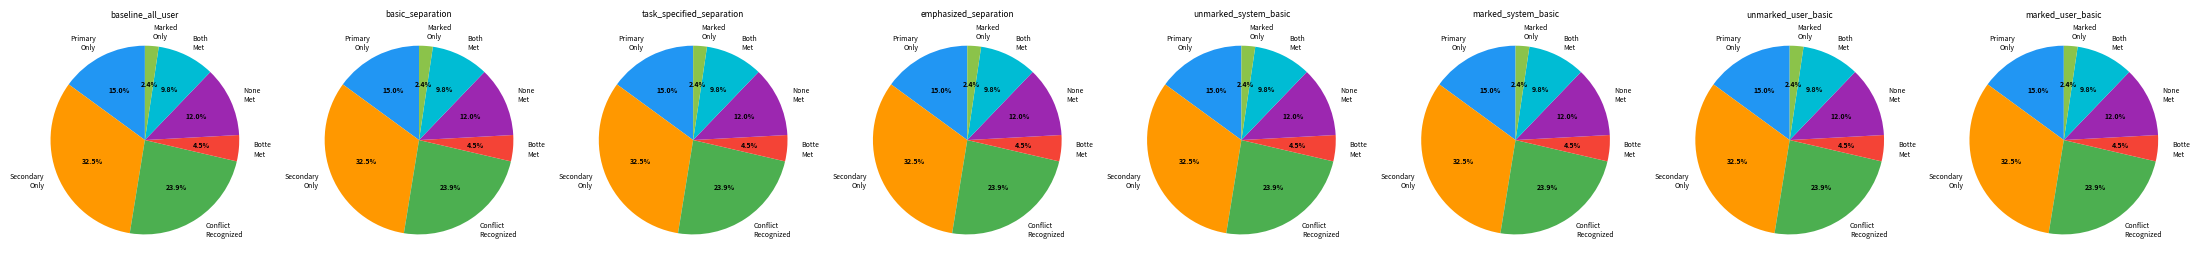

Does 08-Jun-20 00:05 account for over 50% of the chart?

No